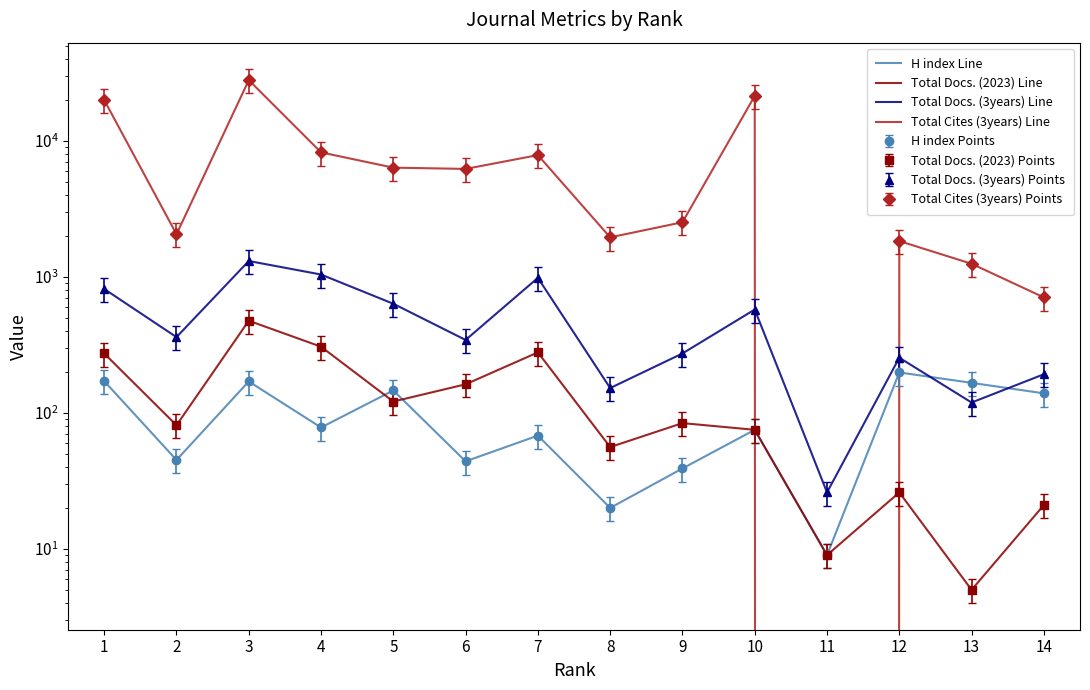

How many values in Total Cites (3years) Line are above zero?

13